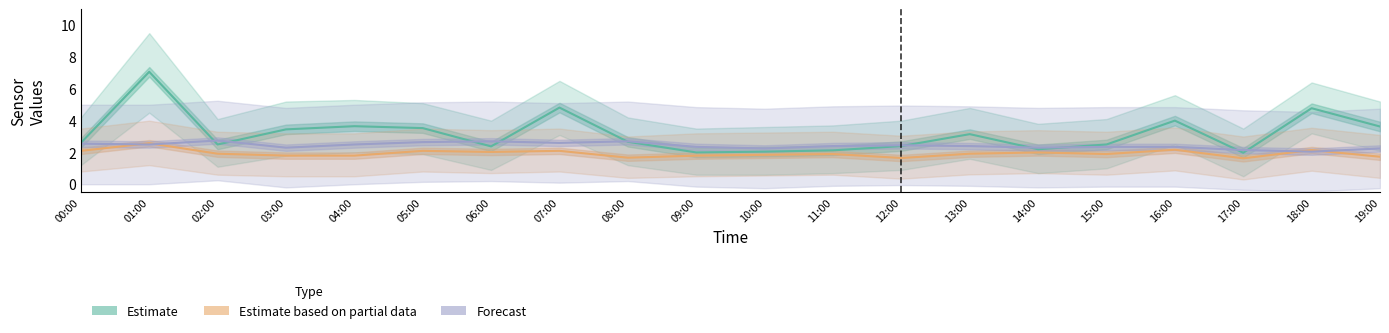

How many intersections are there between SDS P1 (Estimate) and BME280 Temp (Forecast)?

10